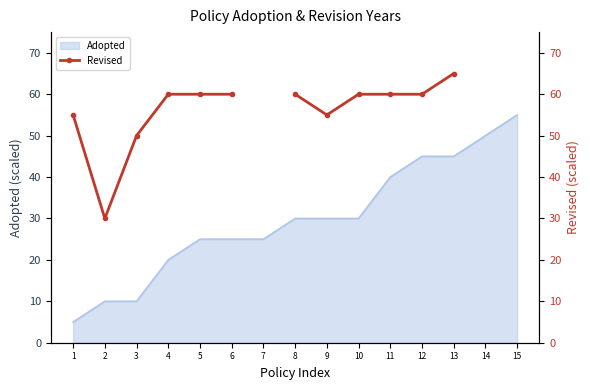

What is the change in value from 2 to 5?

+30.0